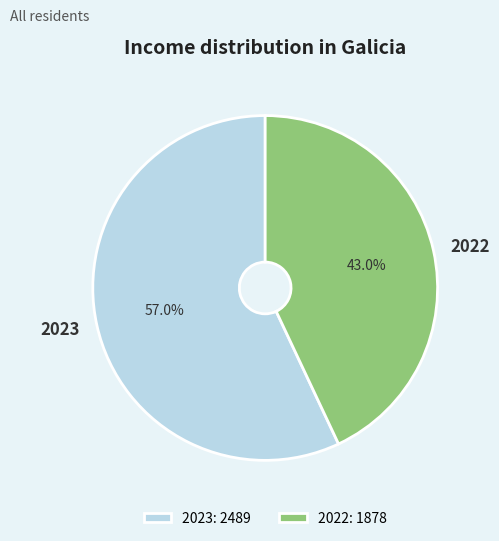

How many slices are in this pie chart?

2